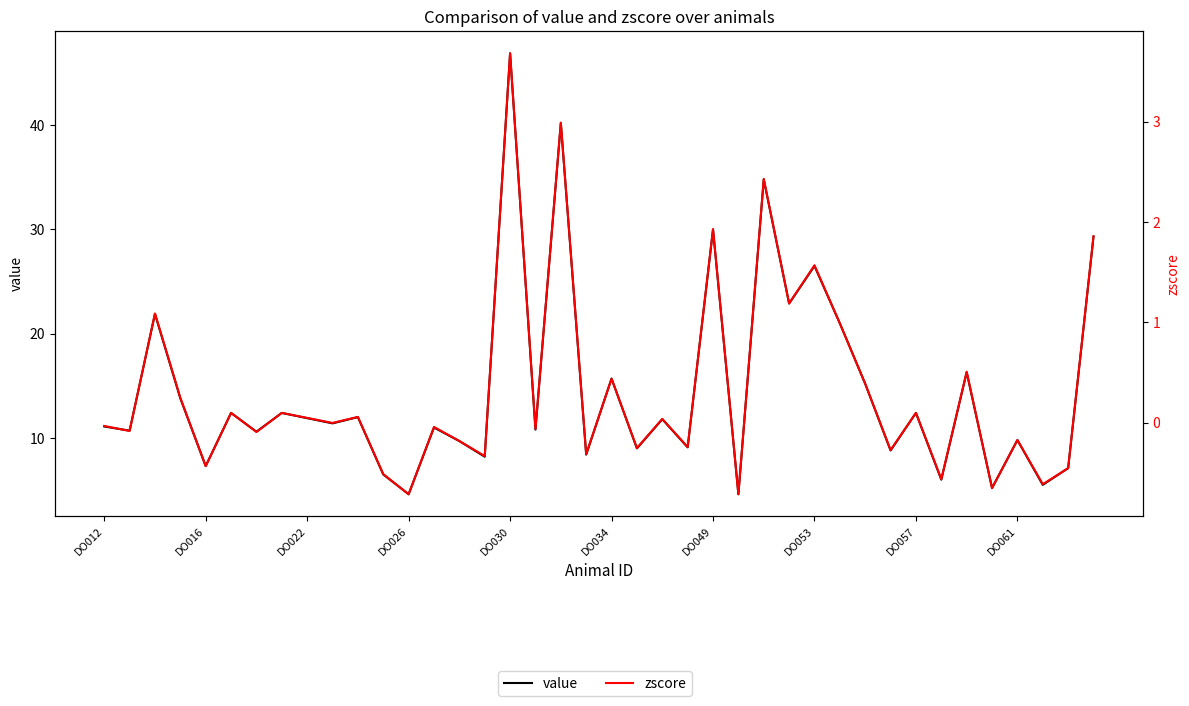

What is the approximate value of zscore at 19?

-0.3